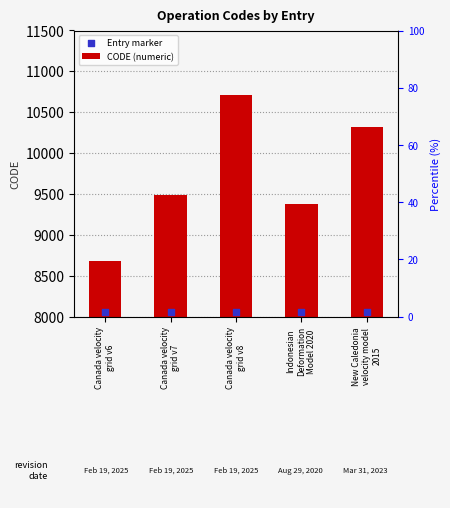

At which category is the sum across all series the highest?

Canada velocity
grid v8